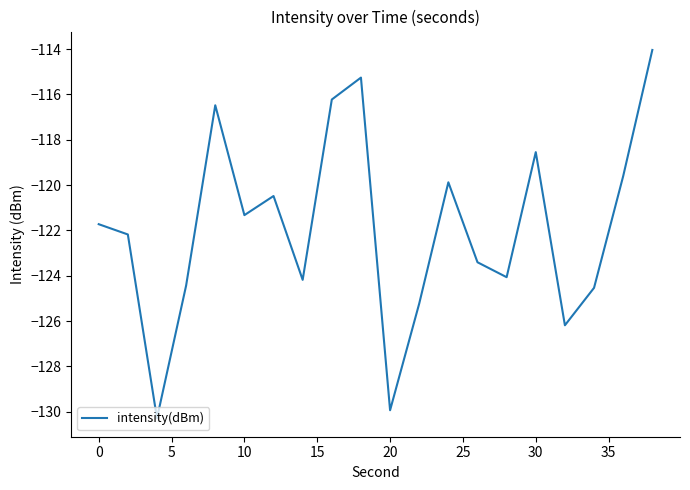

What is the greatest value displayed?

-114.0